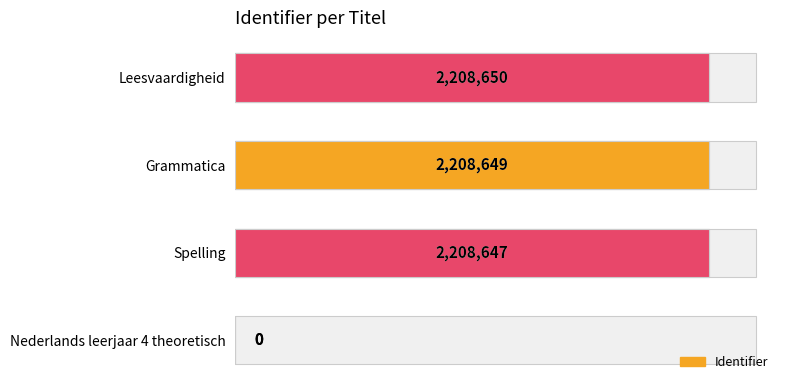

What is the difference between the values at Leesvaardigheid and Nederlands leerjaar 4 theoretisch?

2208650